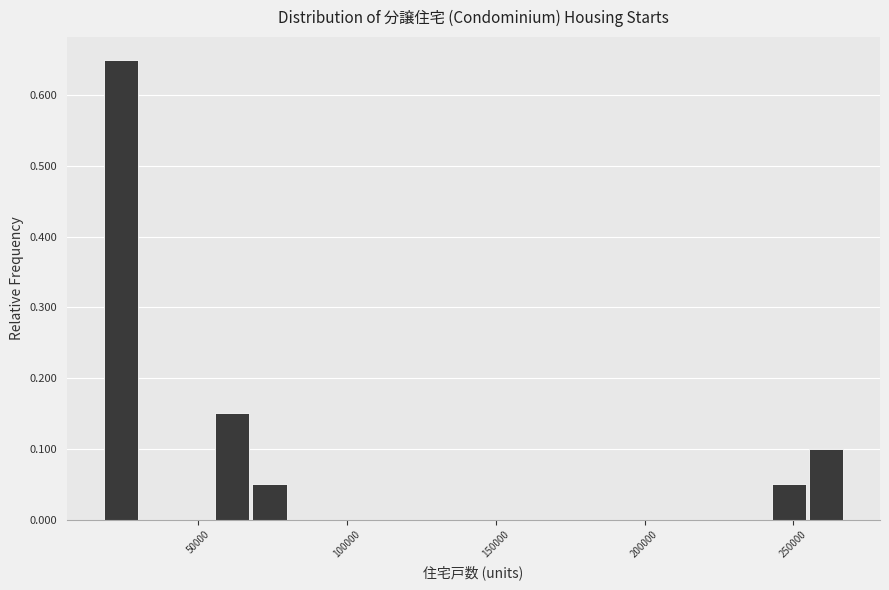

Around what value on the x-axis is the tallest bar? Give the approximate position of its centre, as read against the axis.

25000